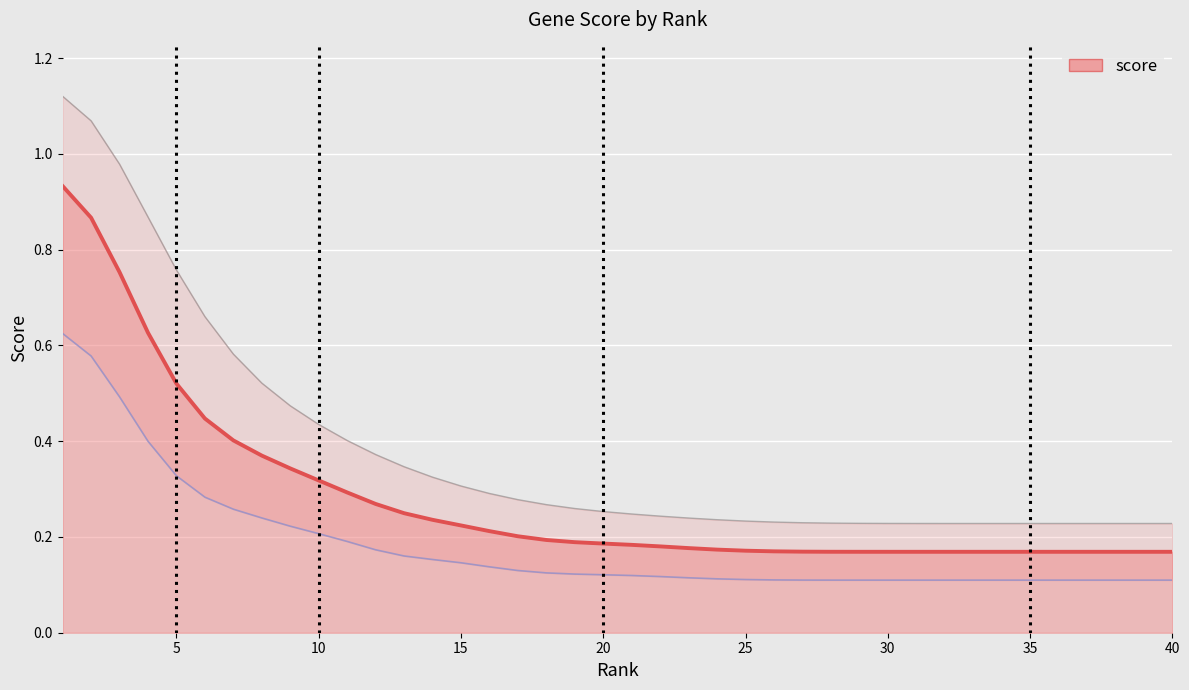

Does the chart display data point markers on the line(s)?

No